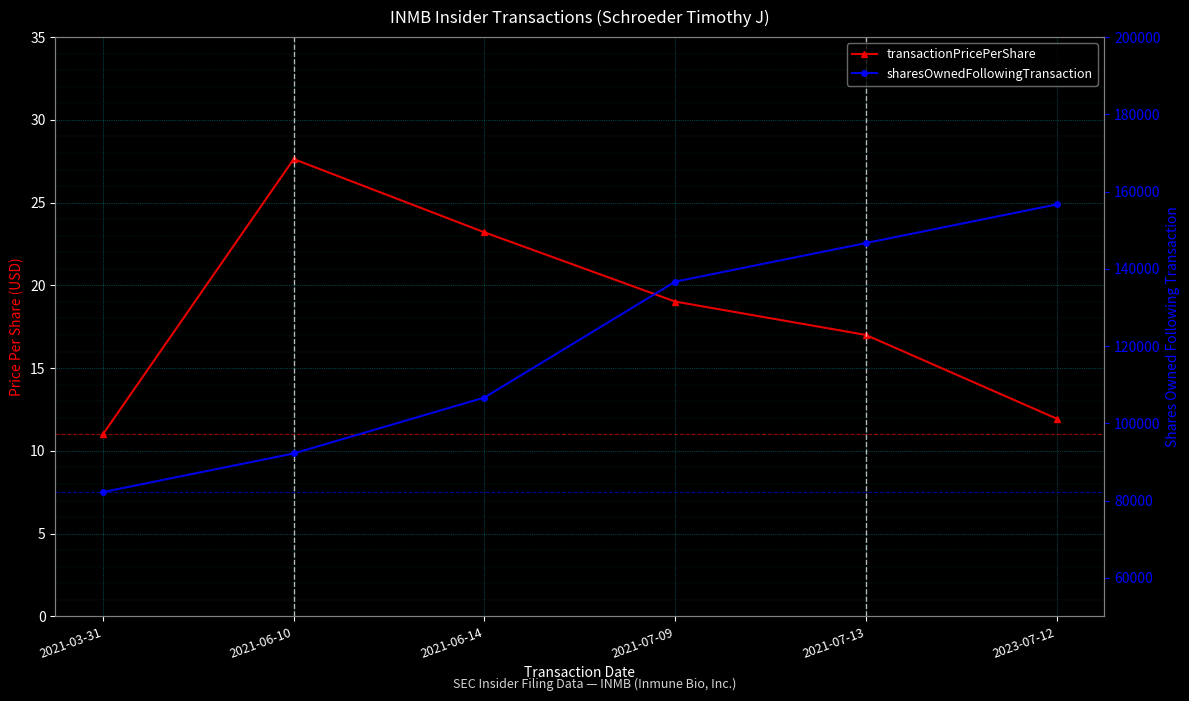

What is the difference between the maximum and minimum values in the sharesOwnedFollowingTransaction series?

74480.0